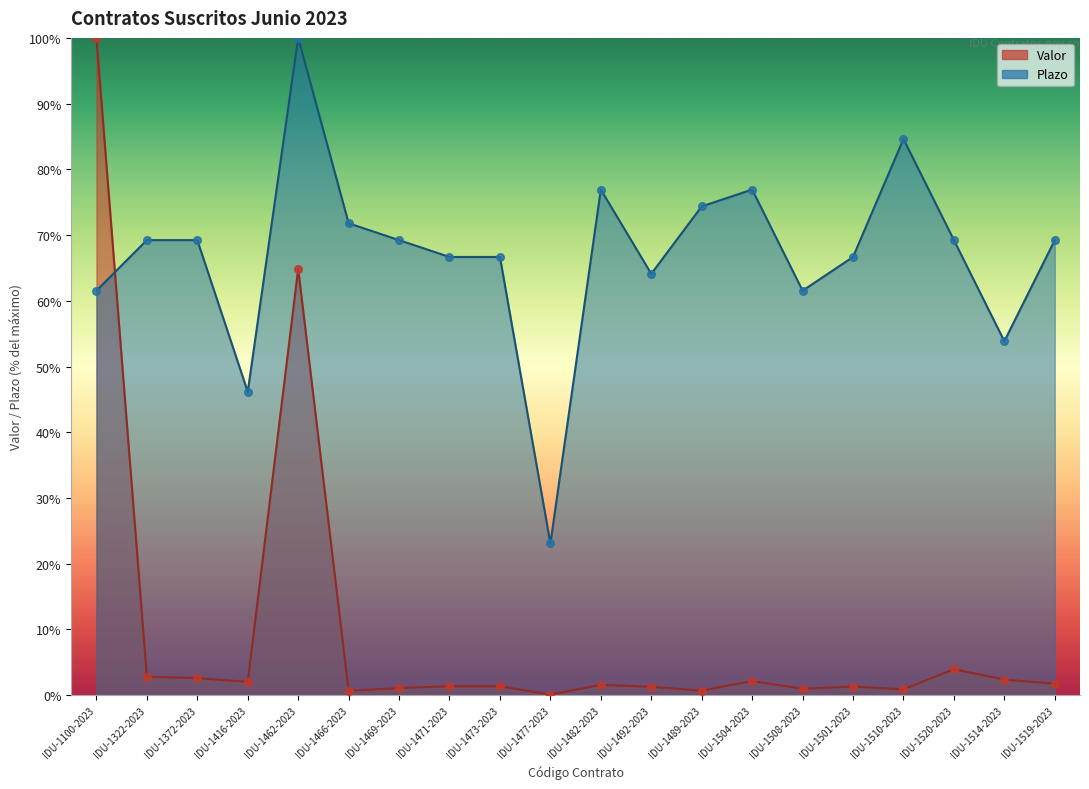

Which series reaches the minimum Y coordinate?

Valor